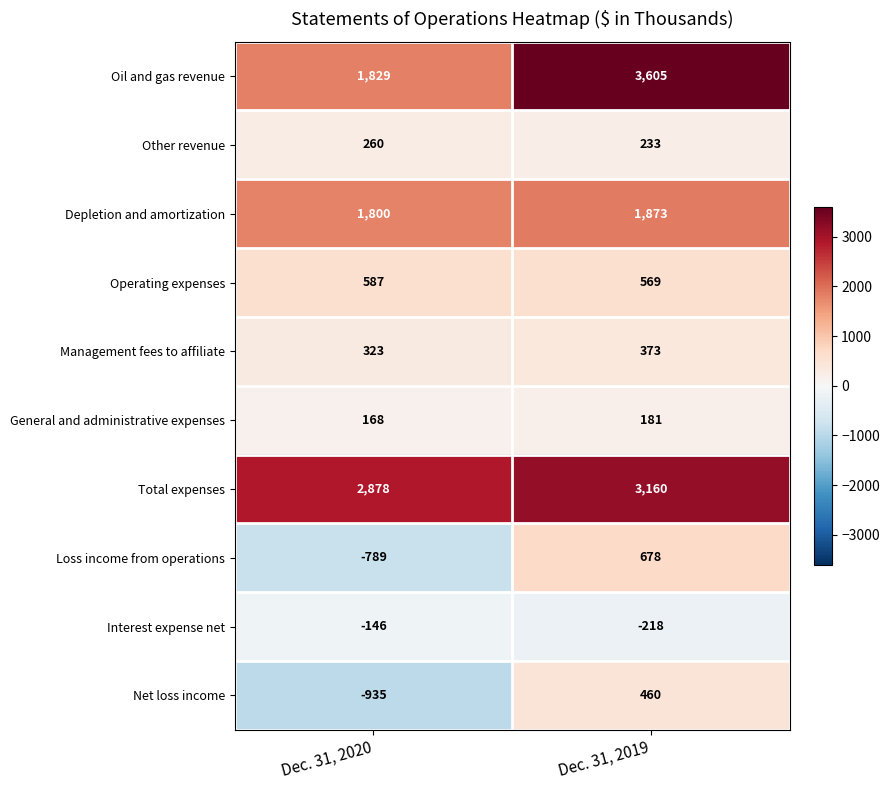

Between Dec. 31, 2020 and Dec. 31, 2019, which series saw the biggest shift?

Oil and gas revenue